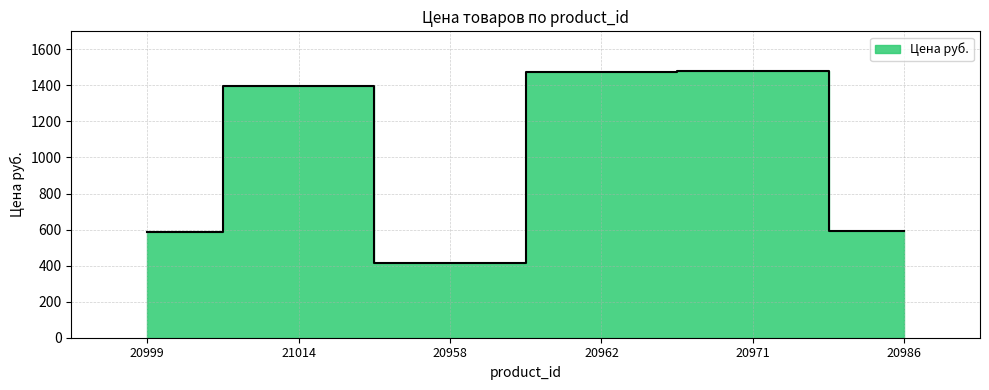

What is the value of the 2nd point from the left?

1397